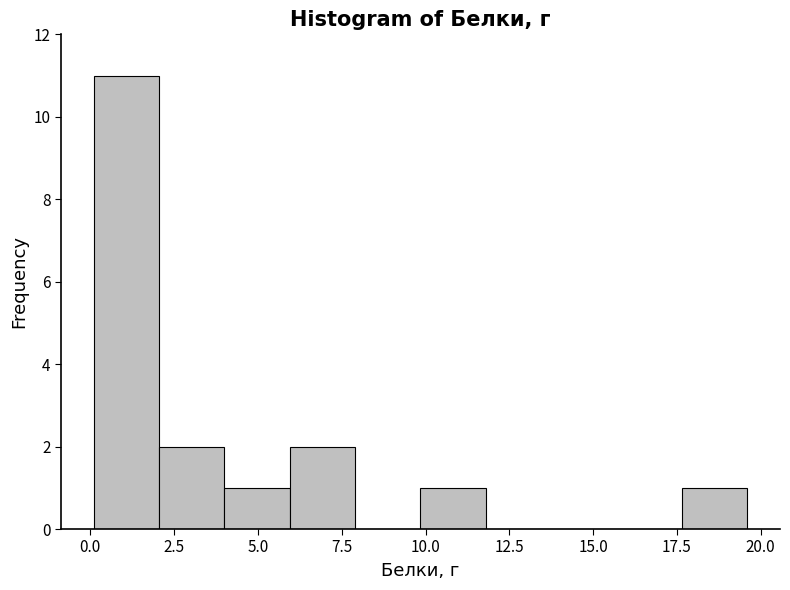

Read against the x-axis, roughly where is the centre of the tallest bar?

1.0